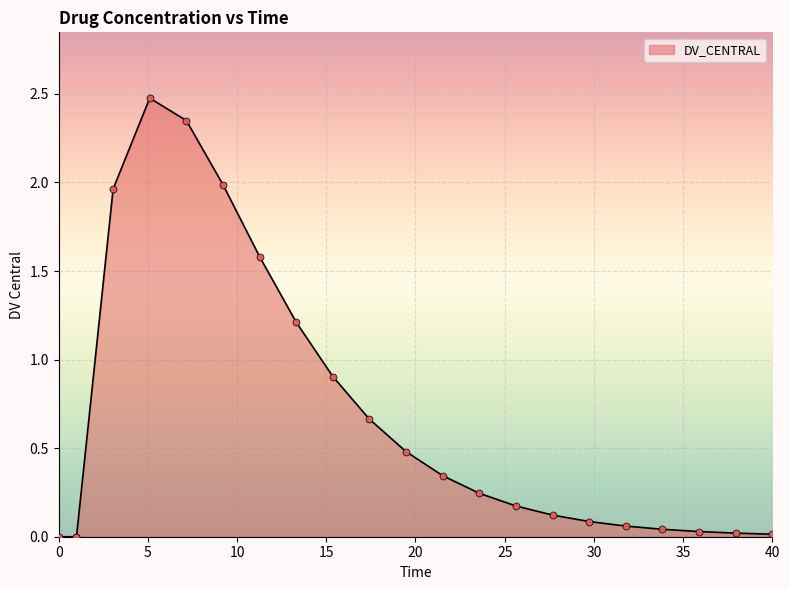

What is the change in value from 5.10526315789 to 19.4736842105?

-2.0